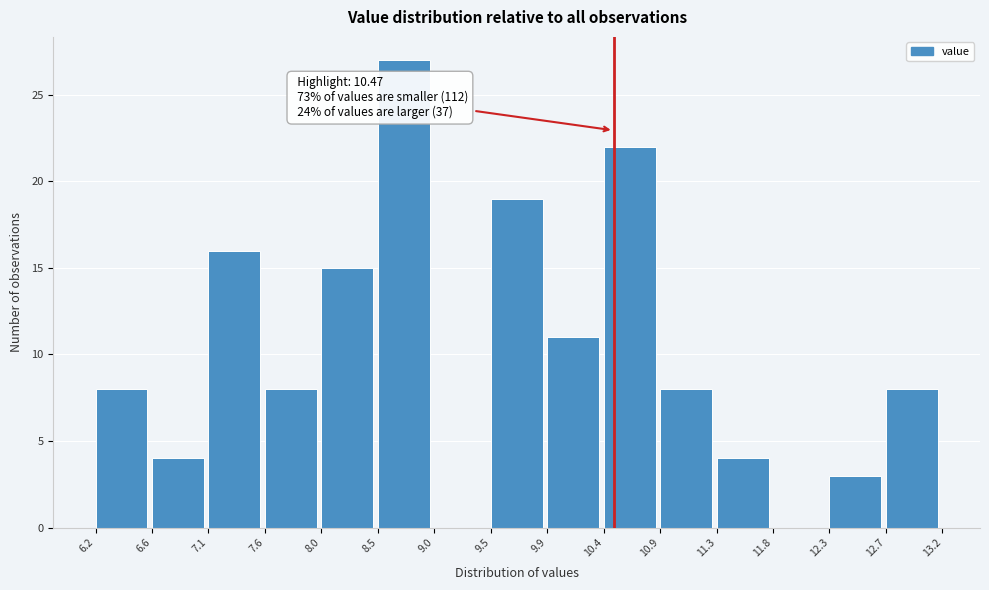

Over which range of the x-axis is the bar tallest?

8.5 to 9.0